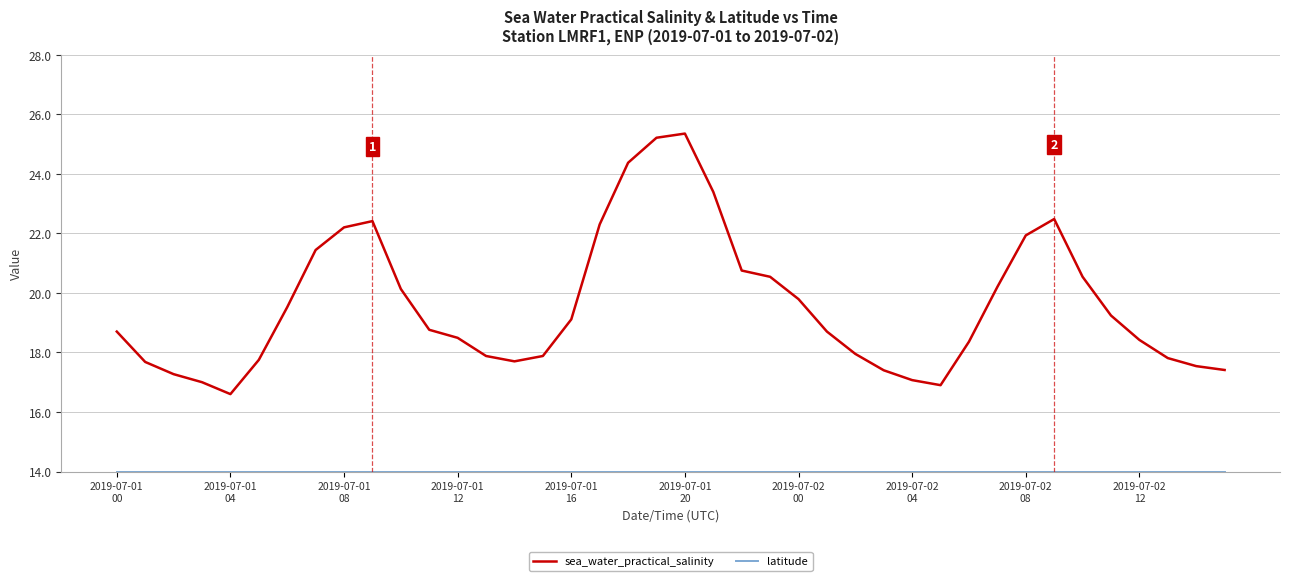

Which series has the widest spread of values?

sea_water_practical_salinity